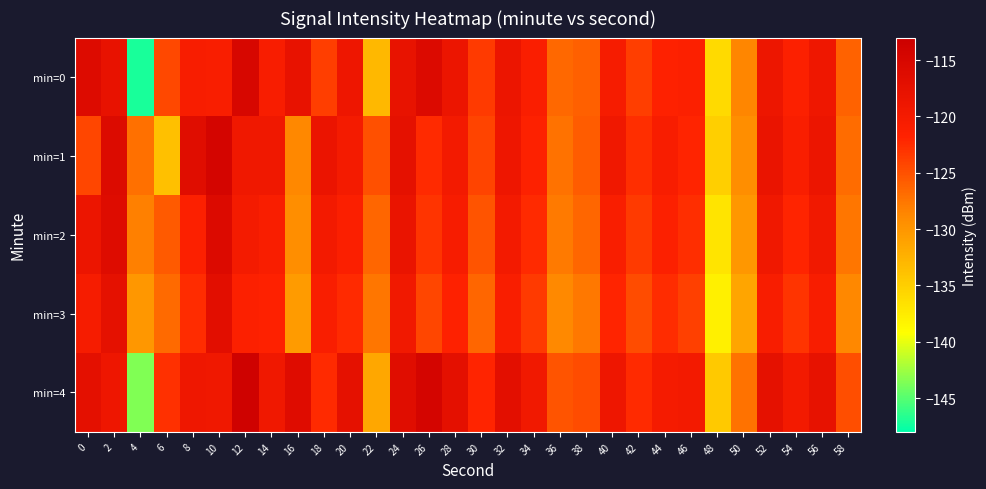

At which category is the sum across all series the highest?

2